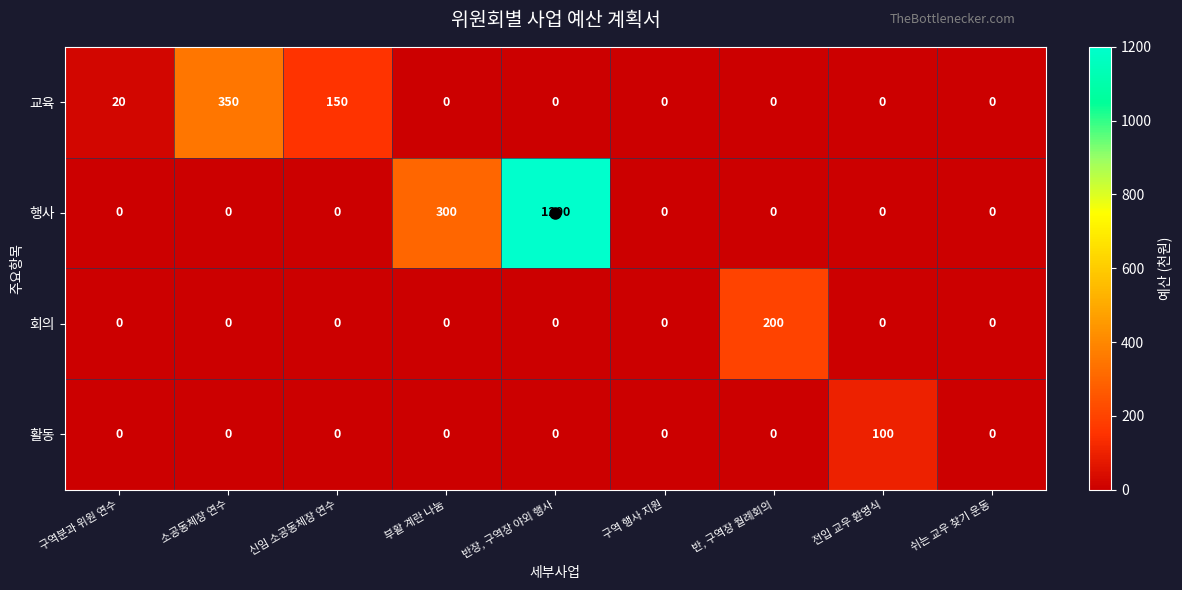

Read the 회의 value at 반, 구역장 월례회의.

200